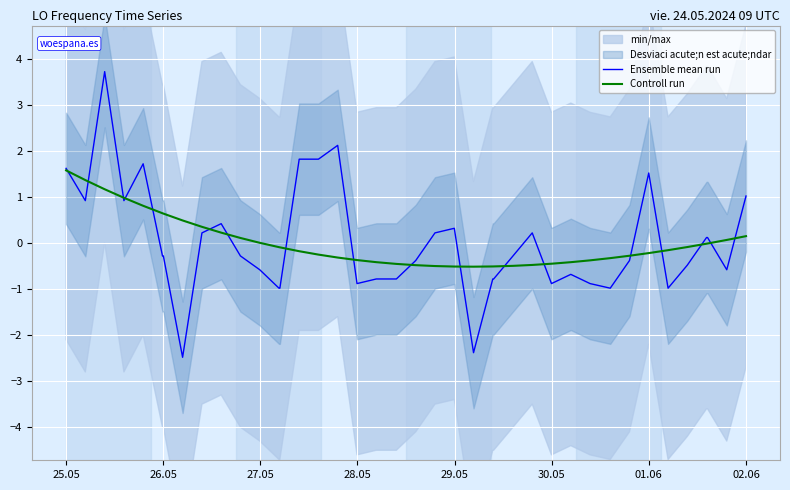

What is the highest value of the Ensemble mean run series?

3.7